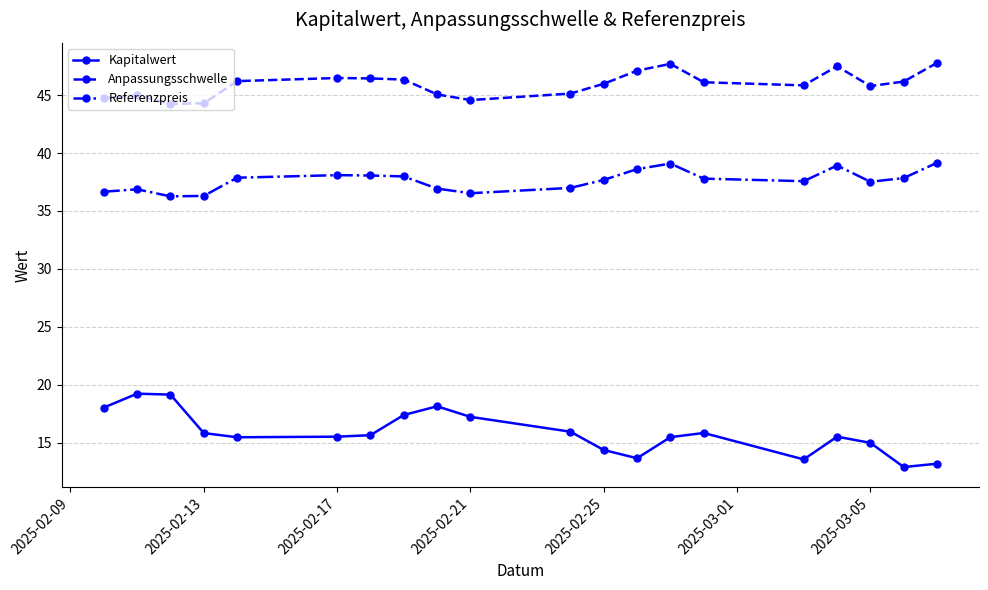

Rank the series by their average value, from lowest to highest.

Kapitalwert, Referenzpreis, Anpassungsschwelle